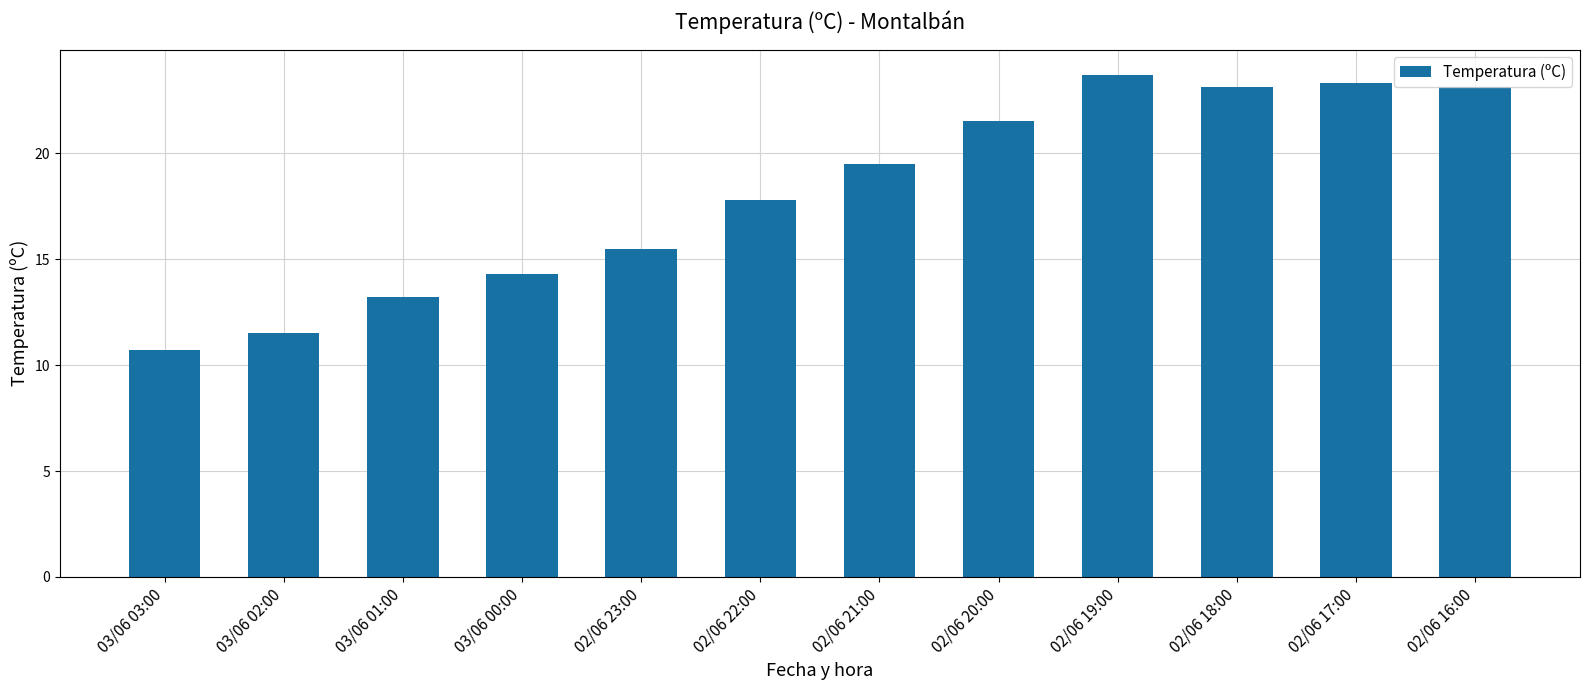

At which label is the value closest to 17?

02/06 22:00